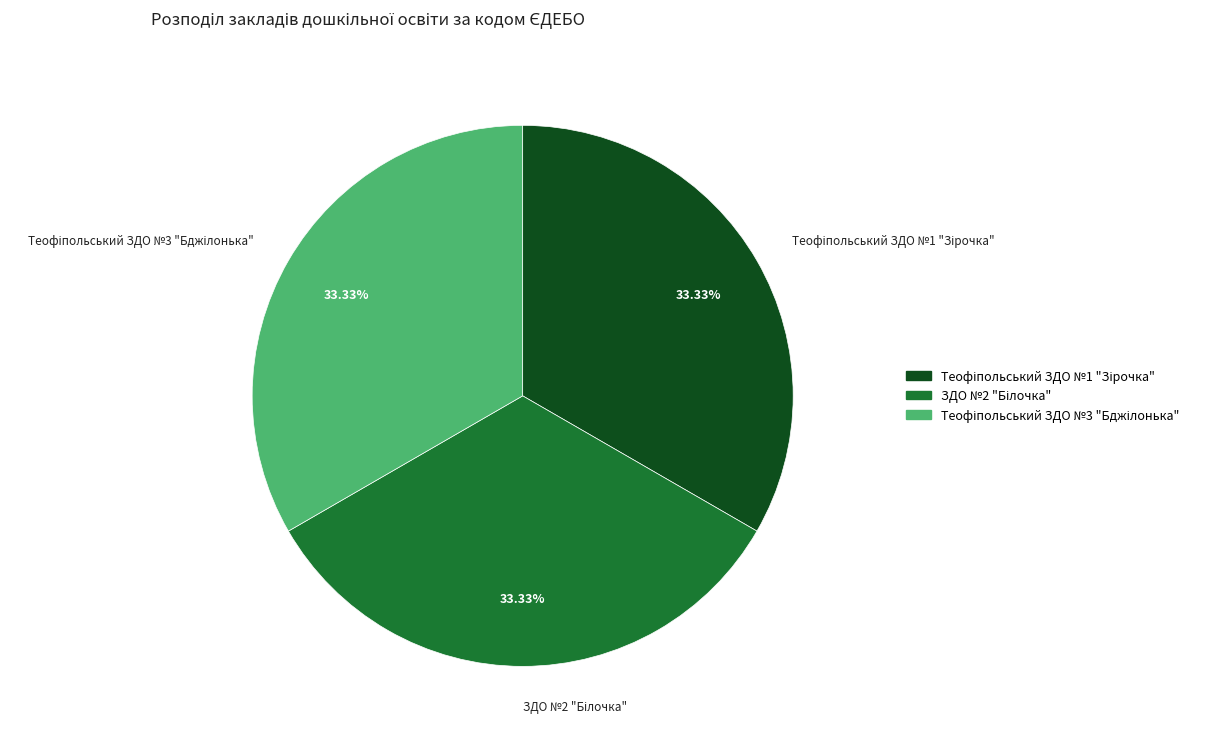

Count the number of slices in the pie.

3